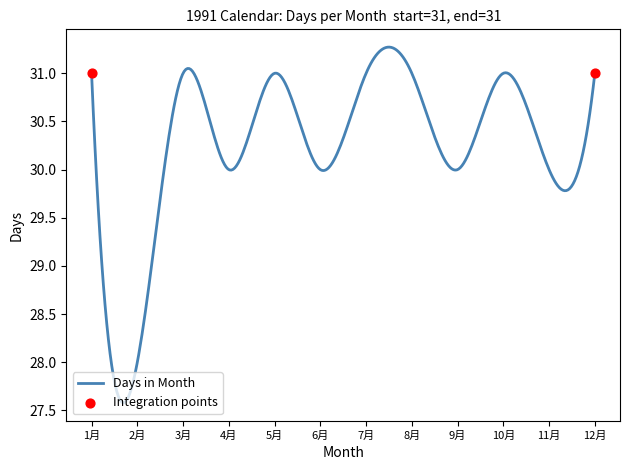

What is the difference between the maximum and minimum values?

3.7